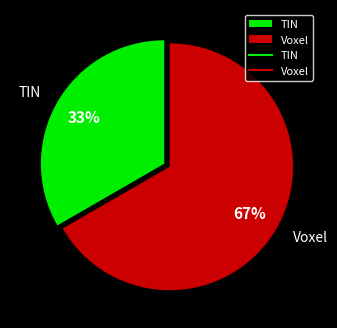

Count the number of slices in the pie.

2